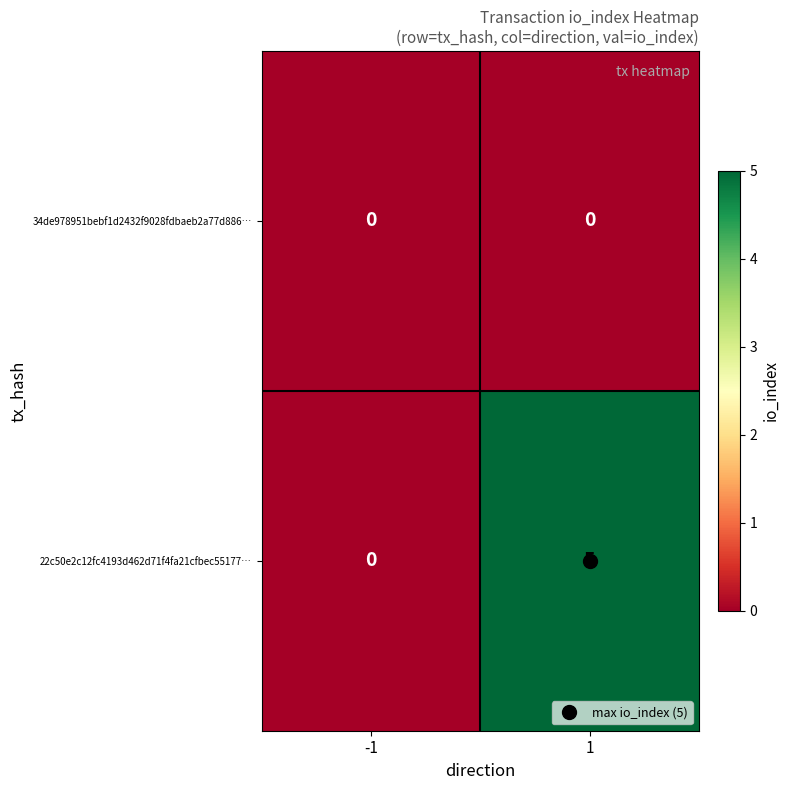

Rank the series by their maximum value, from highest to lowest.

22c50e2c12fc4193d462d71f4fa21cfbec55177…, 34de978951bebf1d2432f9028fdbaeb2a77d886…